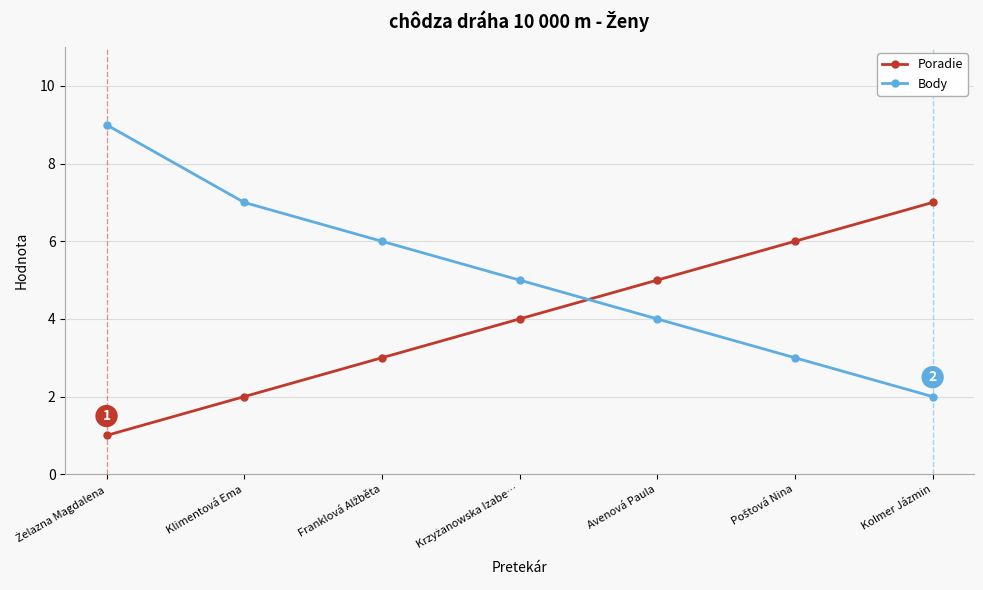

What is the value of the Poradie point at the 6th from the left?

6